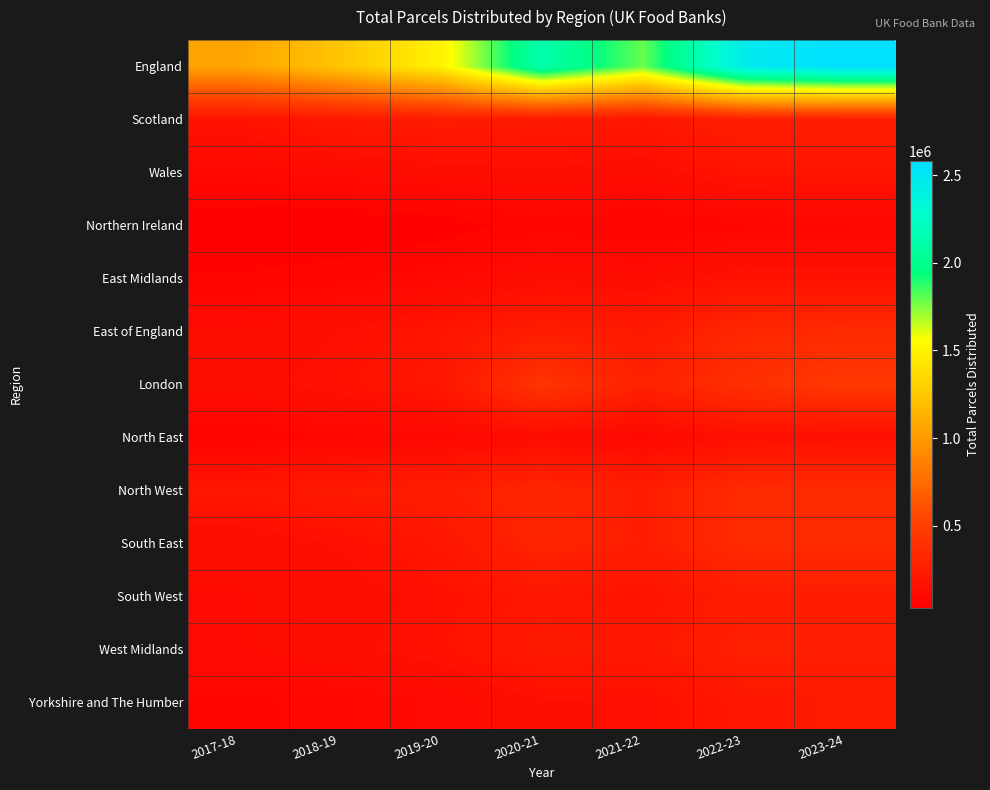

What is the difference between the highest and lowest values at 2022-23?

2385629